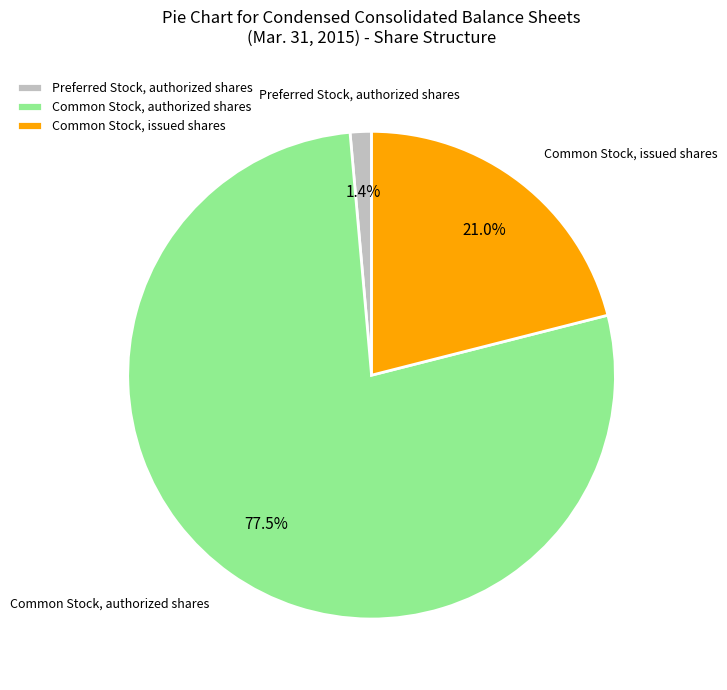

Combined, what portion of the pie is Common Stock, authorized shares and Common Stock, issued shares?

98.6%